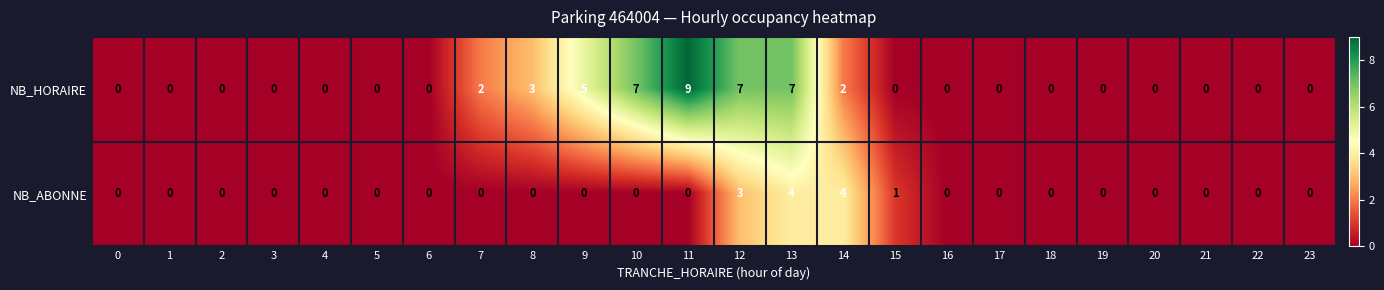

What is the difference between the maximum and minimum values in the NB_ABONNE series?

4